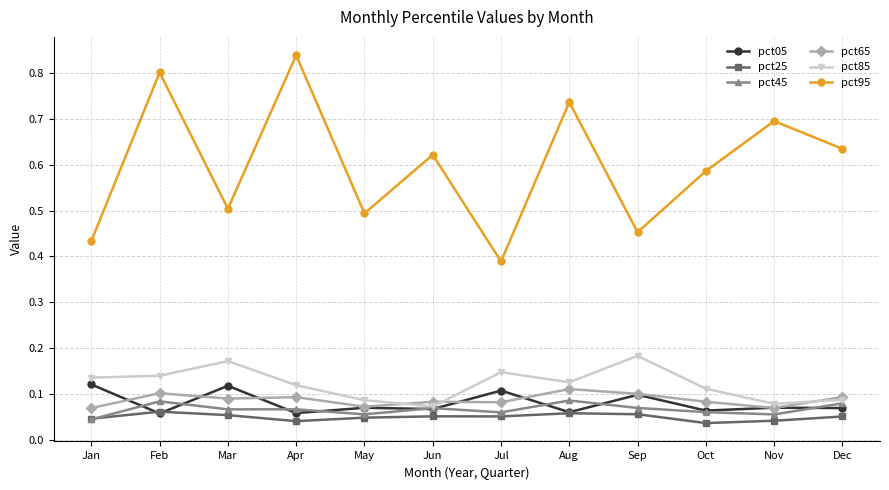

How many pct05 values are between 0 and 1?

12